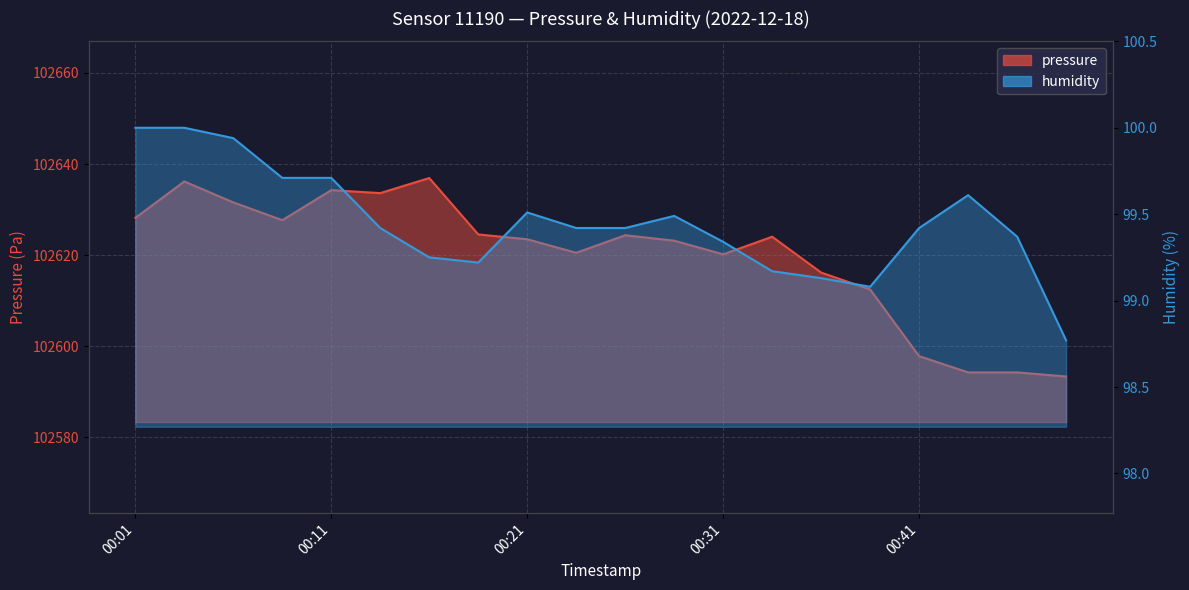

True or false: humidity and pressure intersect in this chart.

False